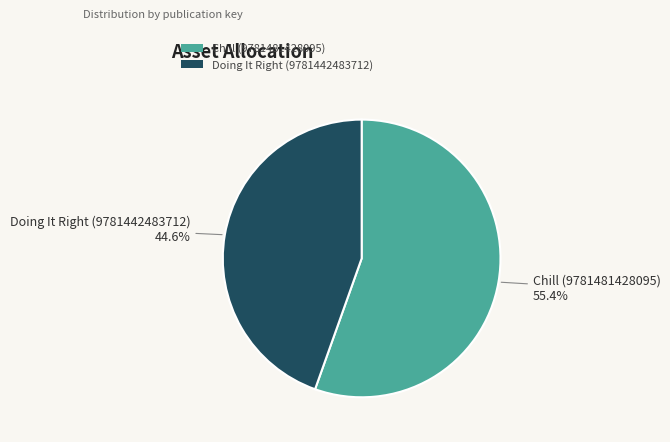

Which category has the biggest portion of the pie?

Chill (9781481428095)